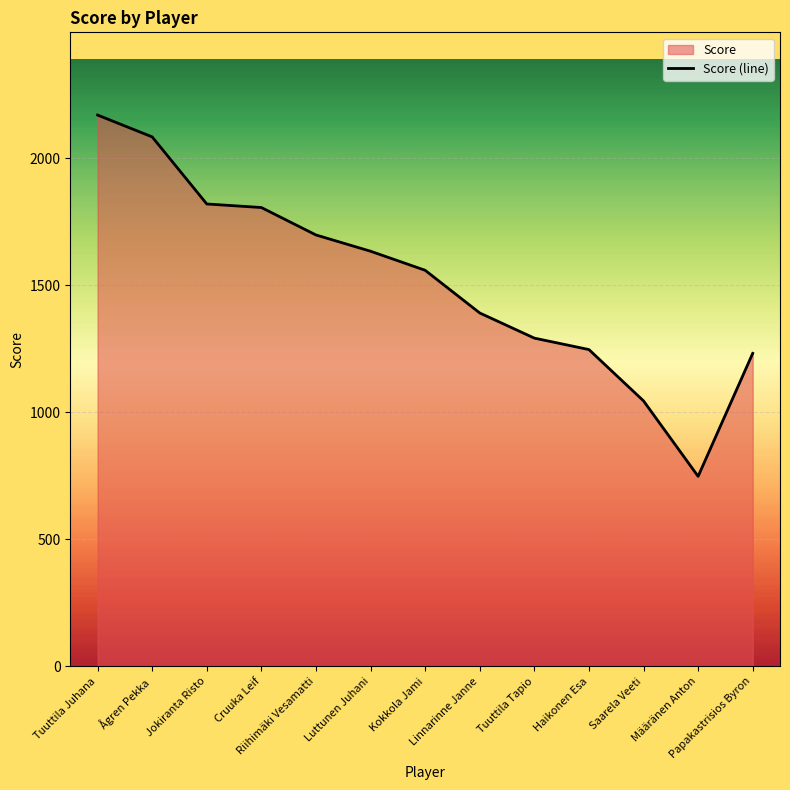

What value does the data have at Haikonen Esa?

1247